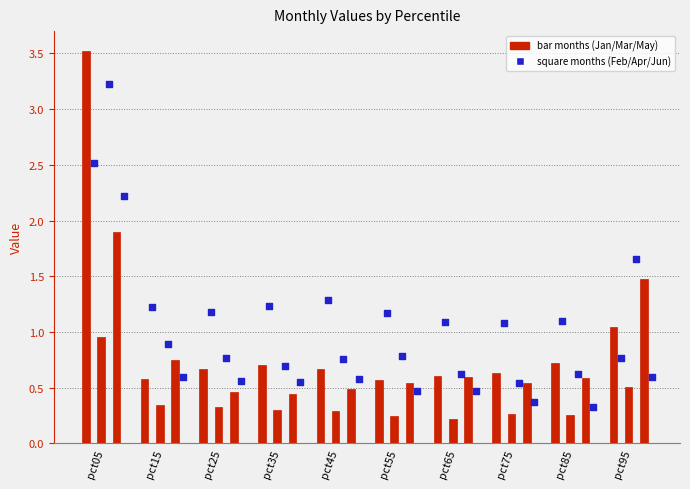

Which series reaches the minimum Y coordinate?

Mar